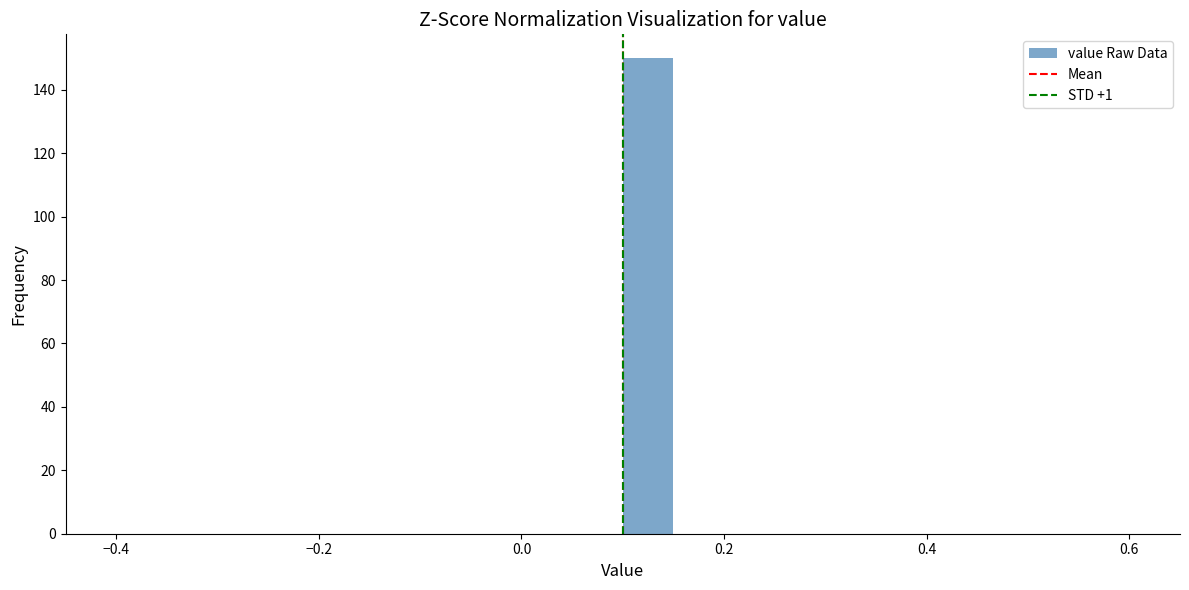

Around what value on the x-axis is the tallest bar? Give the approximate position of its centre, as read against the axis.

0.12